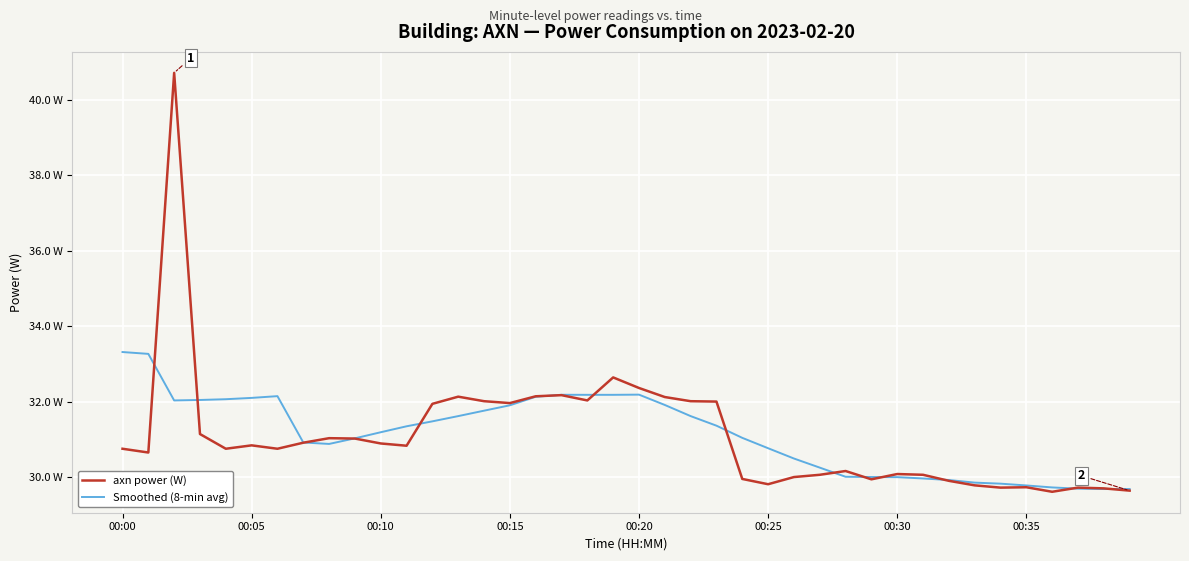

True or false: axn power (W) has more than 0 points higher than both neighbors.

True